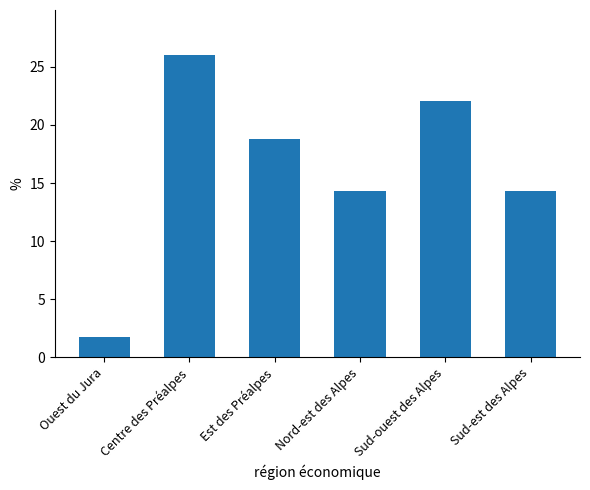

What is the maximum value shown in the chart?

26.0